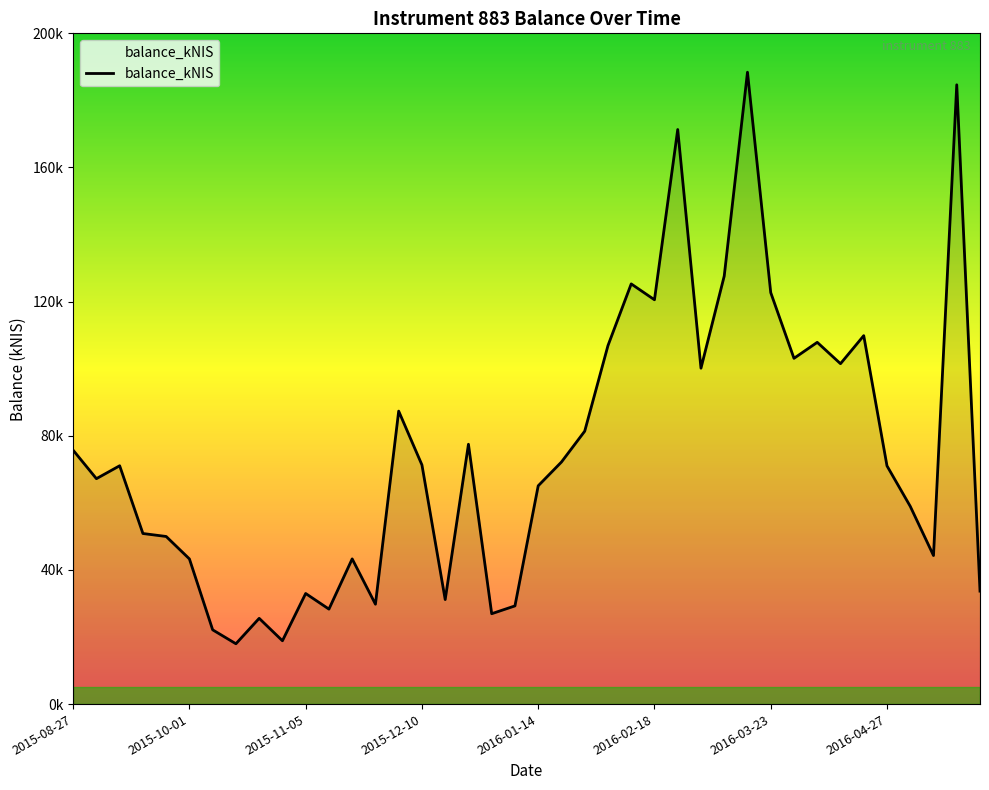

At which category does the chart reach its minimum across all series?

2015-10-15